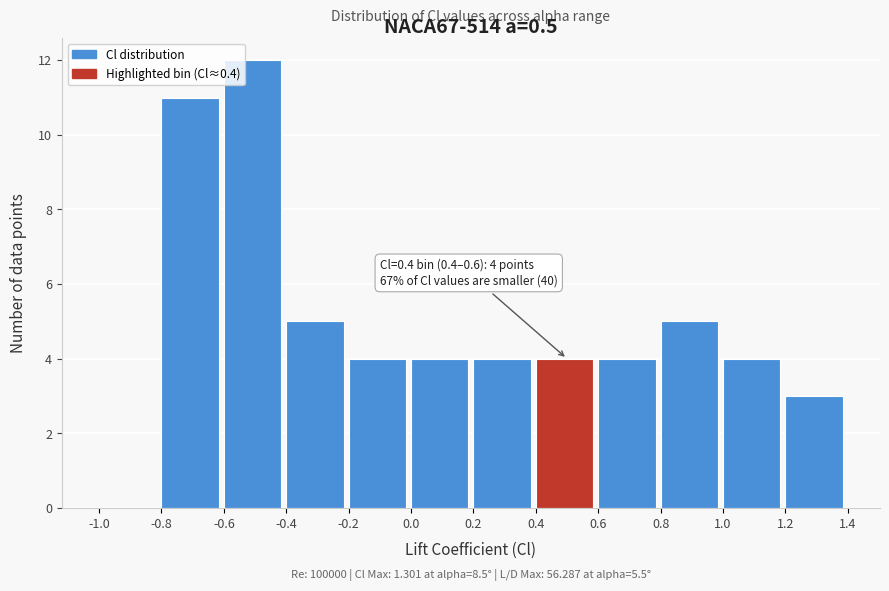

Over which range of the x-axis is the bar tallest?

-0.6 to -0.4